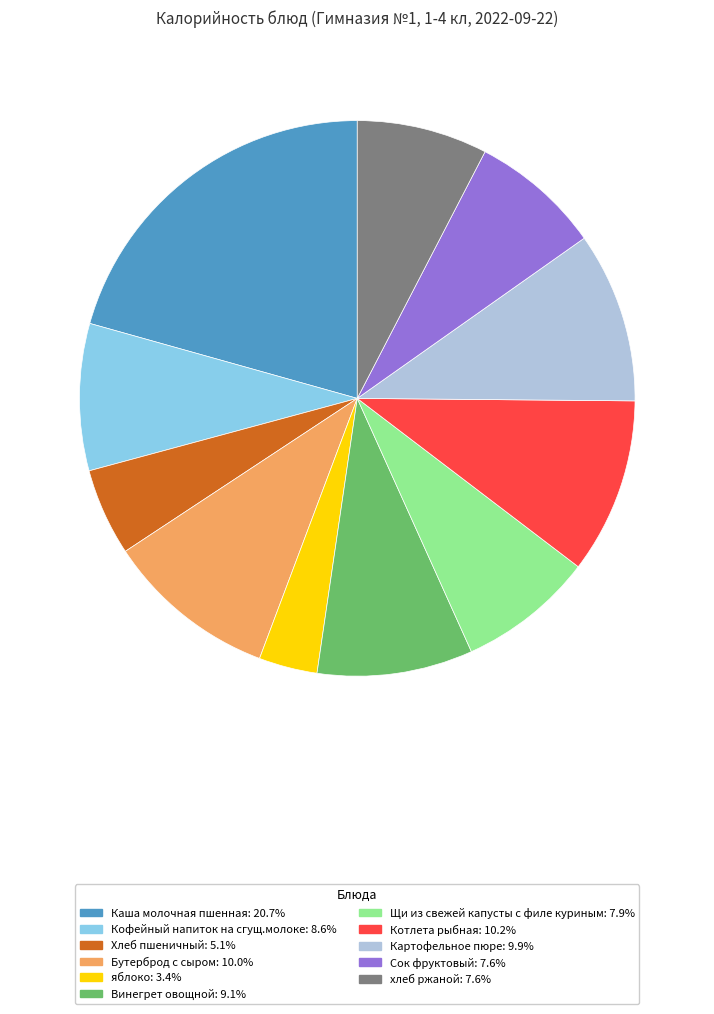

What is the ratio of the value at Картофельное пюре: 9.9% to the value at Щи из свежей капусты с филе куриным: 7.9%?

1.3